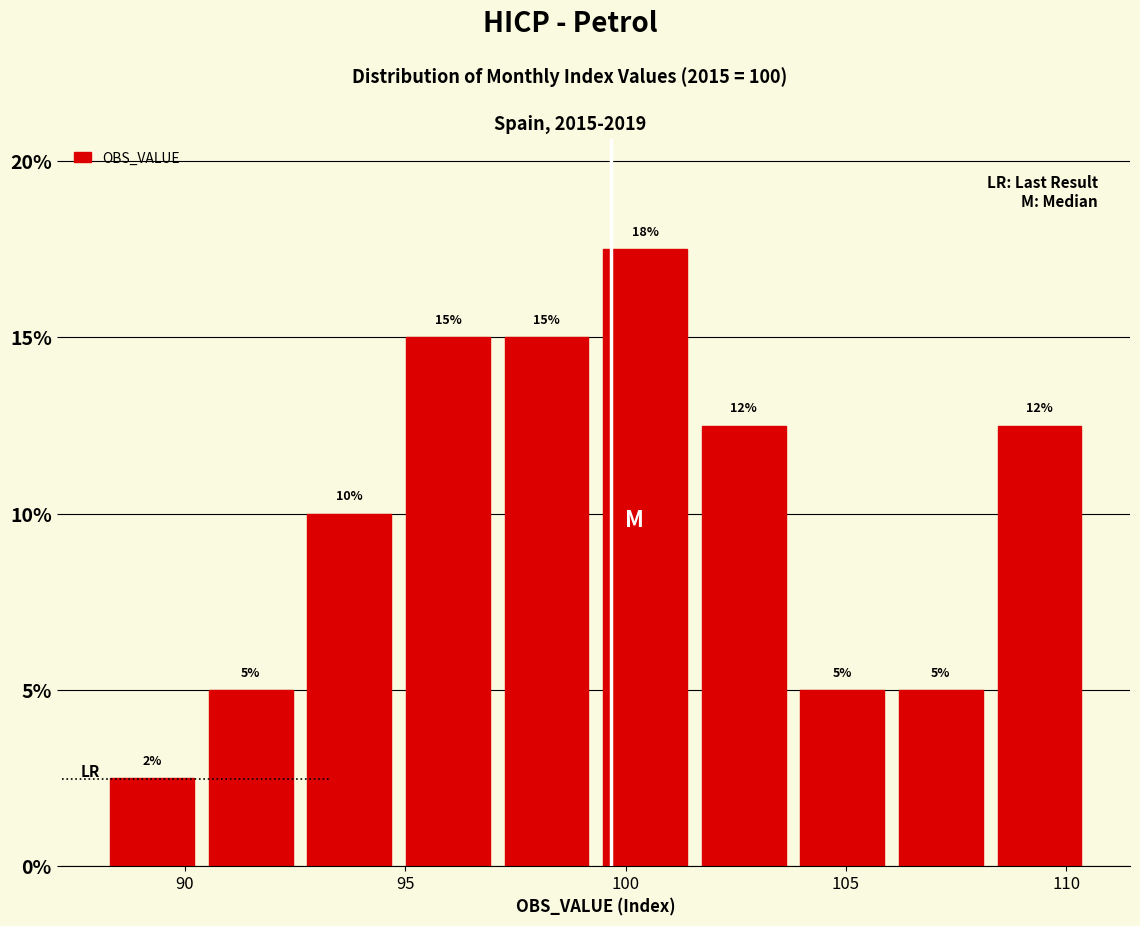

Which range on the x-axis has the tallest bar?

99.5 to 101.5